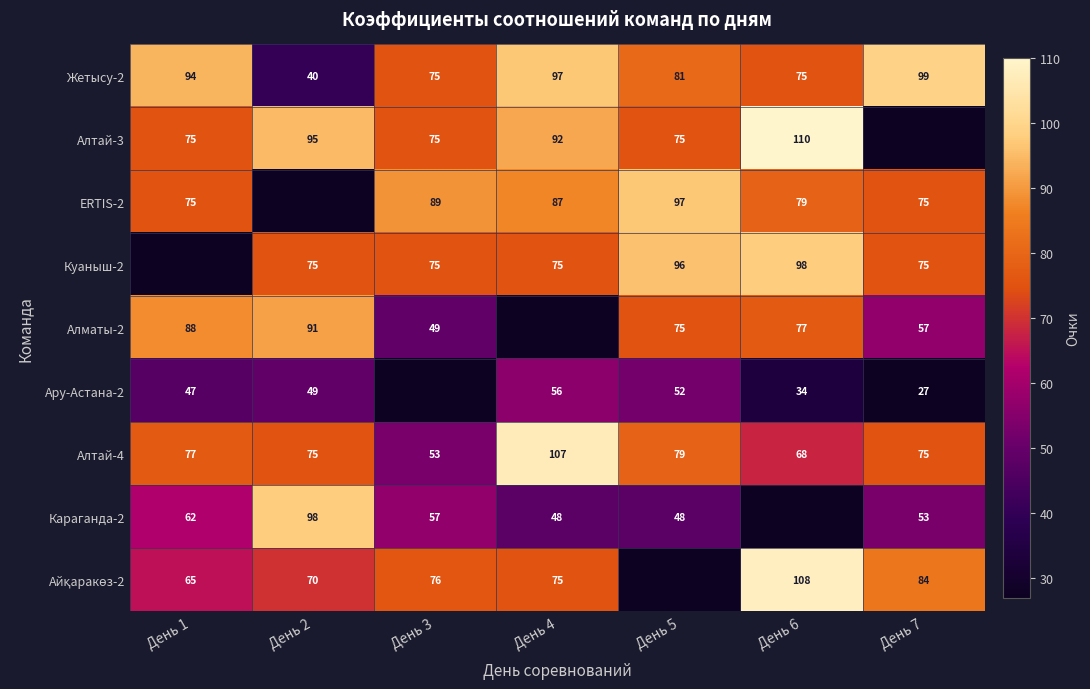

Is the value of Алматы-2 at День 2 greater than the value of Жетысу-2 at День 5?

Yes